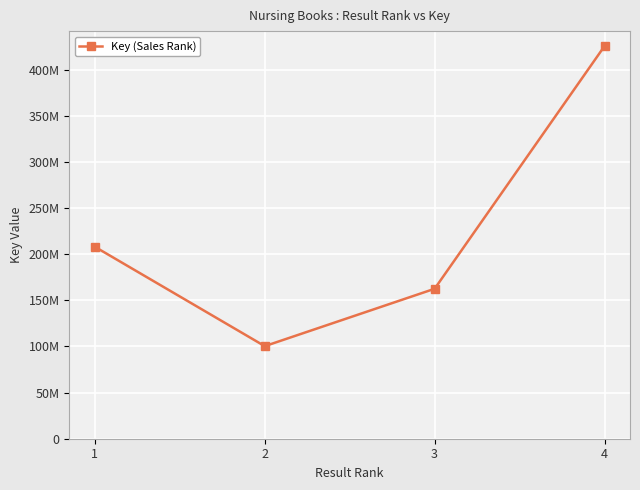

Which category has the lowest value across all series?

2